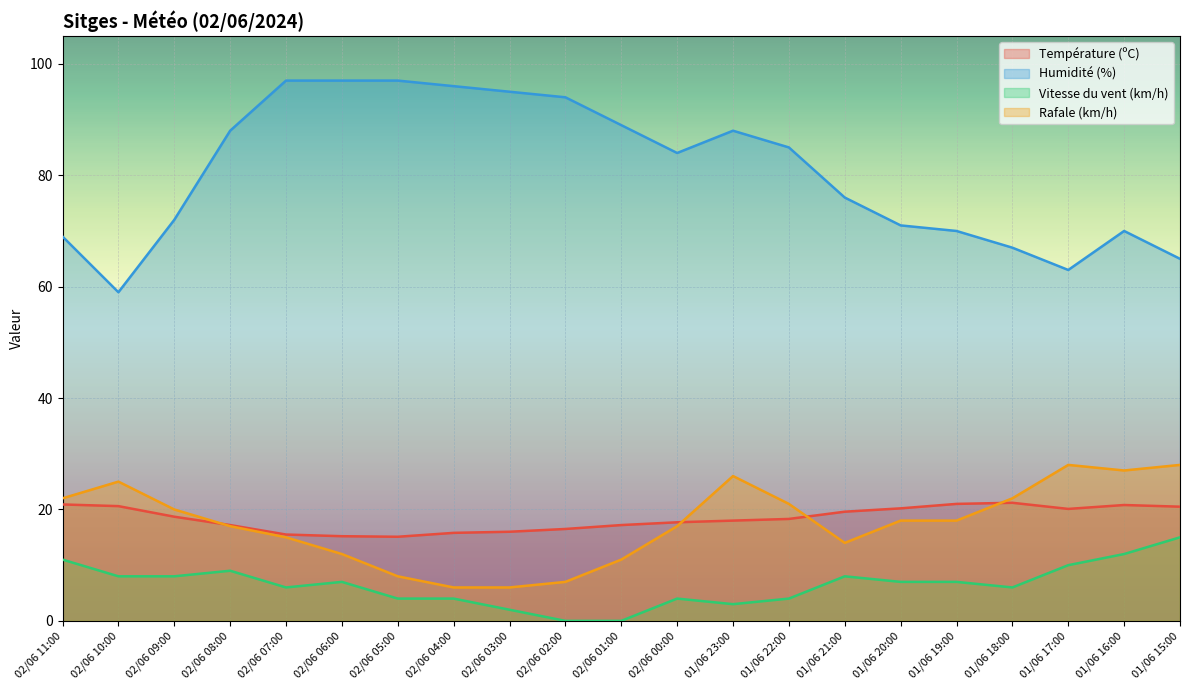

How many data points in Rafale (km/h) are above 18?

9